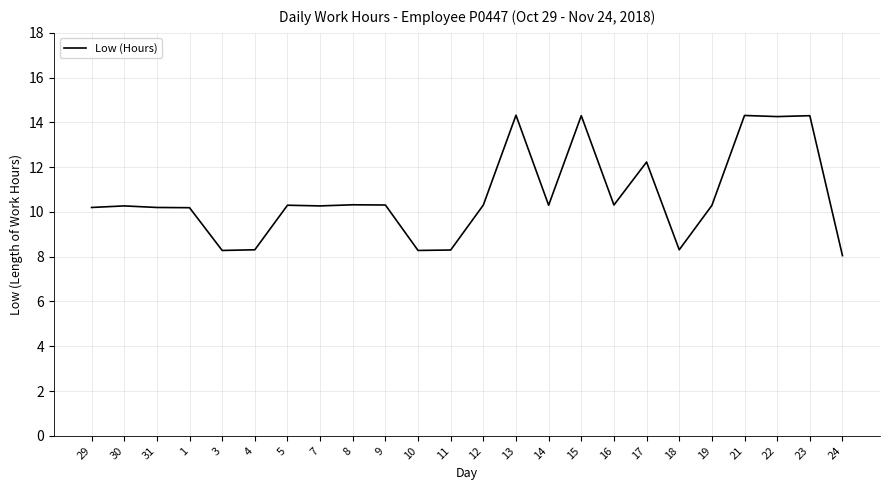

What is the difference between the maximum and minimum values?

6.3